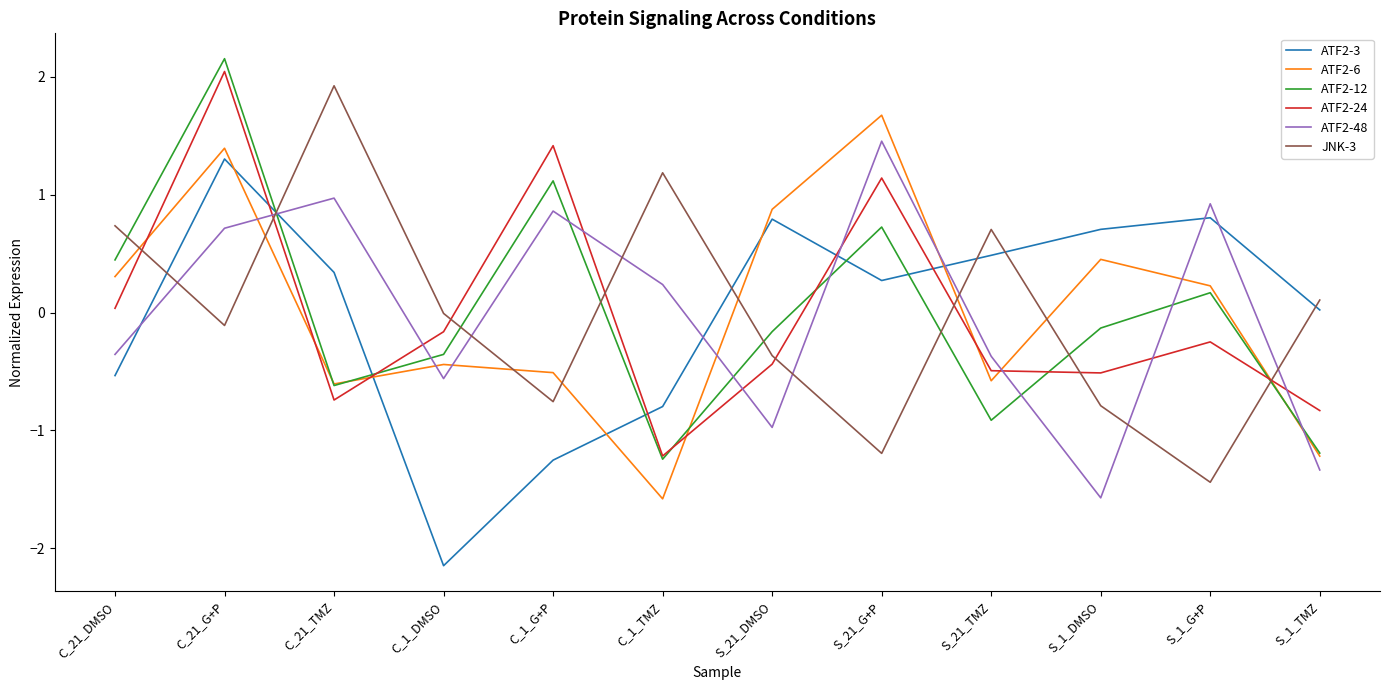

How many lines are shown in the chart?

6